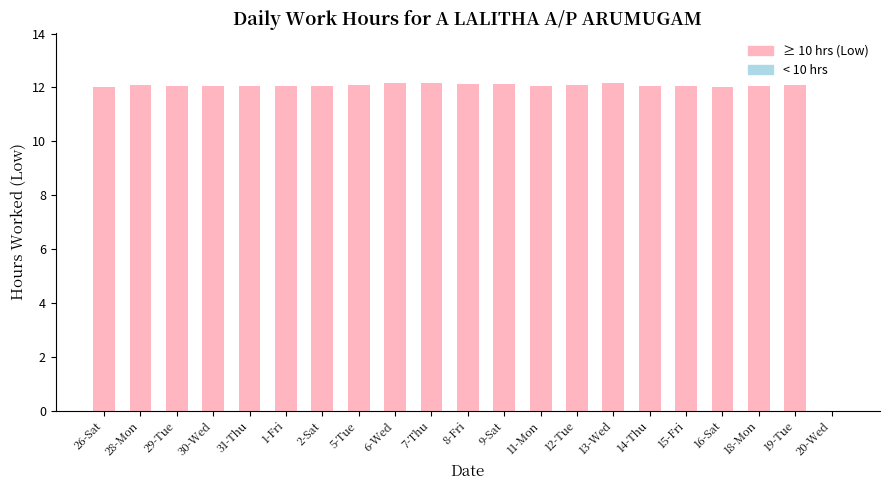

The chart shows a value of 12.1 at 2-Sat. True or false?

True